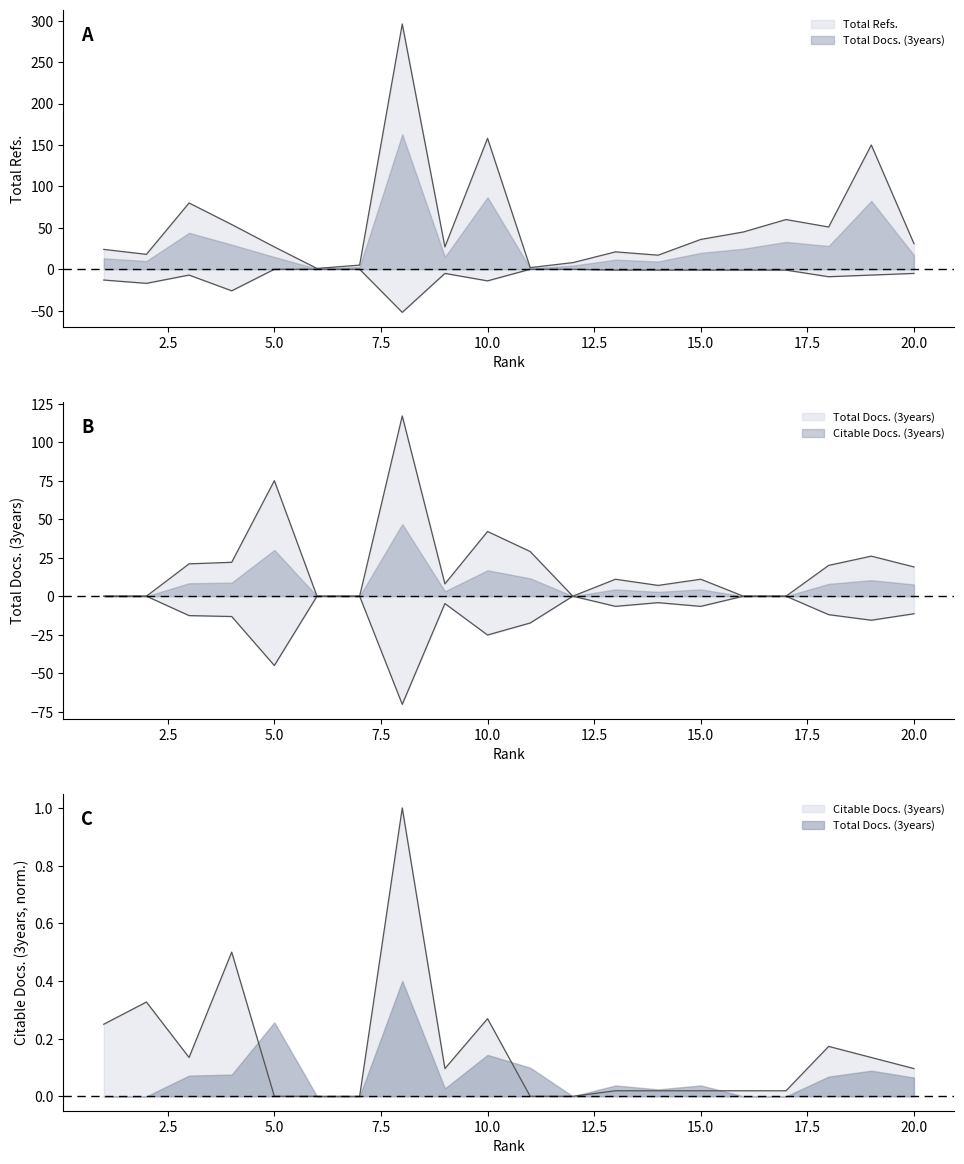

What is the value of the Total Refs. point at the 18th from the left?

51